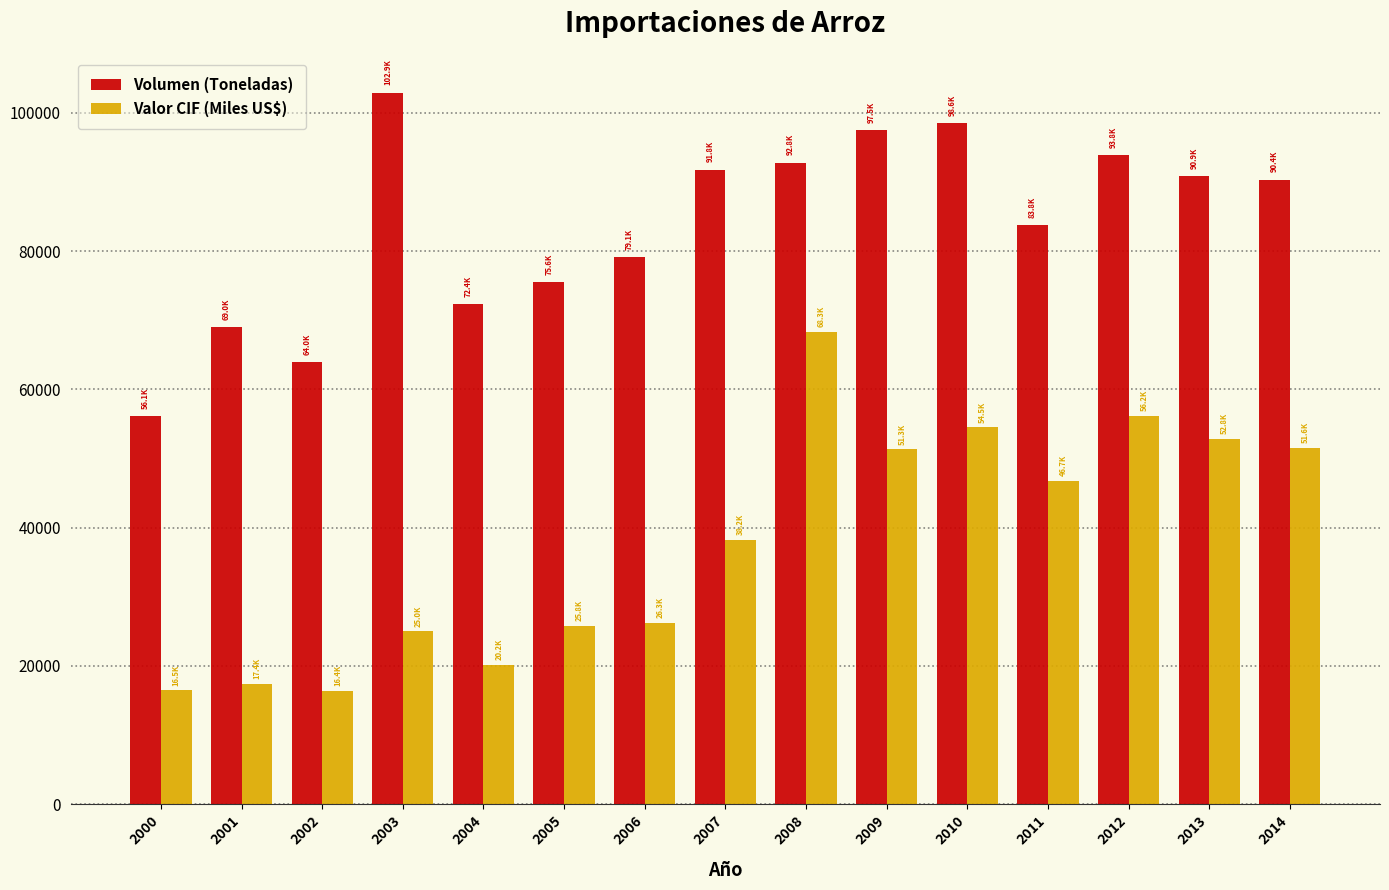

What is the average value of the Volumen (Toneladas) series?

83920.2